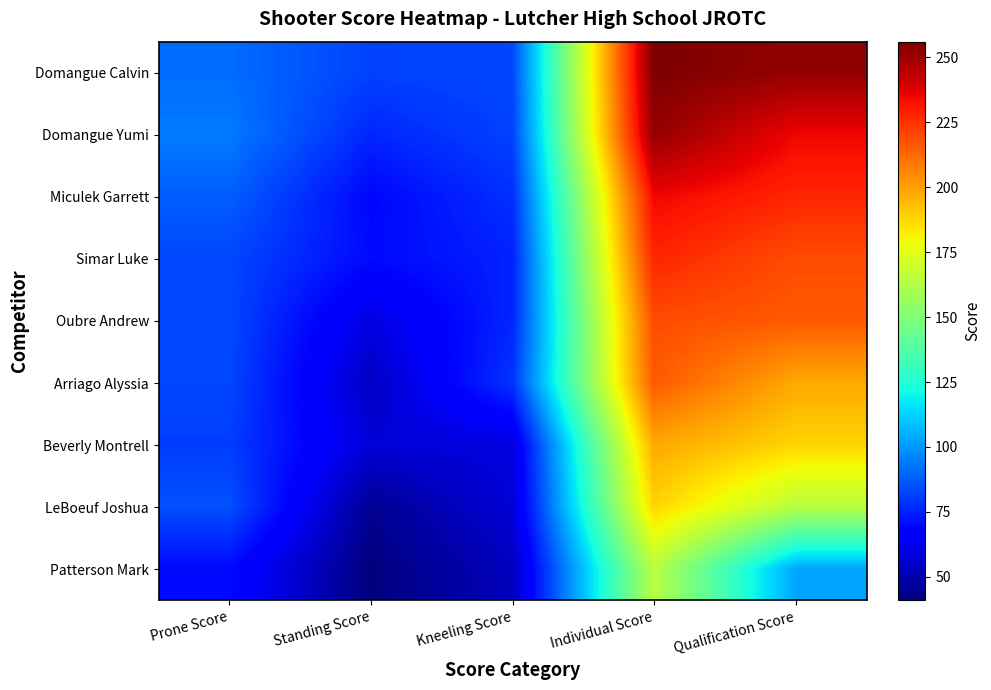

Rank the series at Prone Score from lowest to highest value.

Patterson Mark, Beverly Montrell, Simar Luke, Oubre Andrew, Arriago Alyssia, LeBoeuf Joshua, Miculek Garrett, Domangue Calvin, Domangue Yumi